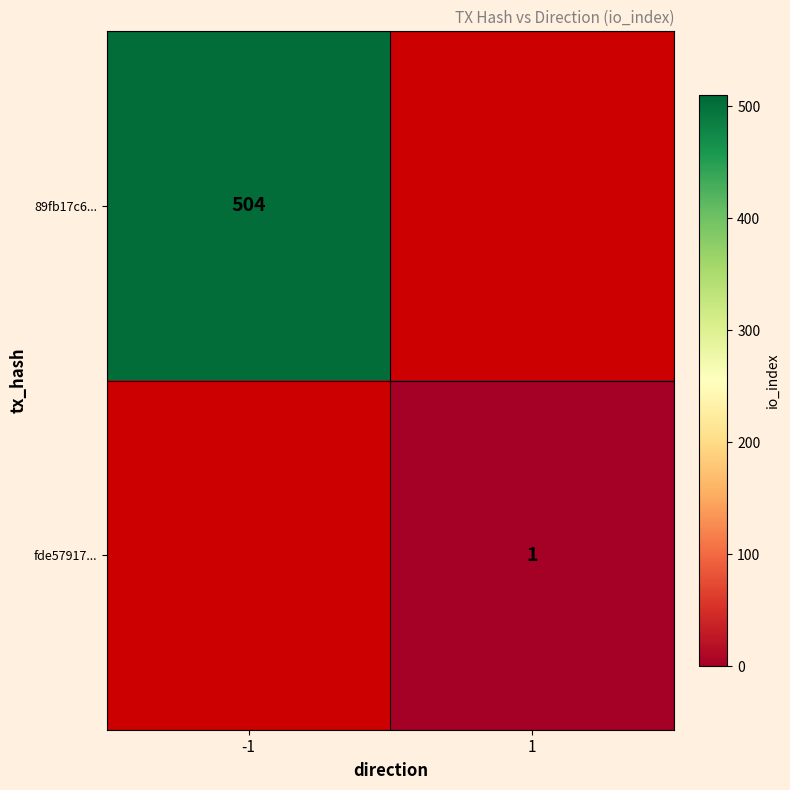

The value of fde57917... at 1 is 1. True or false?

True